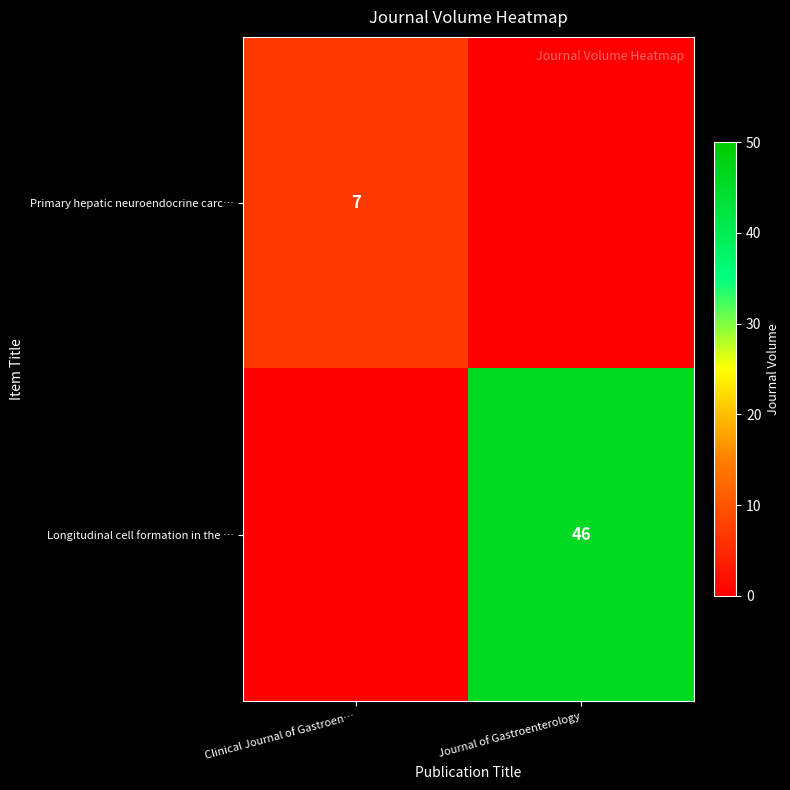

Is it true that Primary hepatic neuroendocrine carc… equals 1 at Clinical Journal of Gastroen…?

False